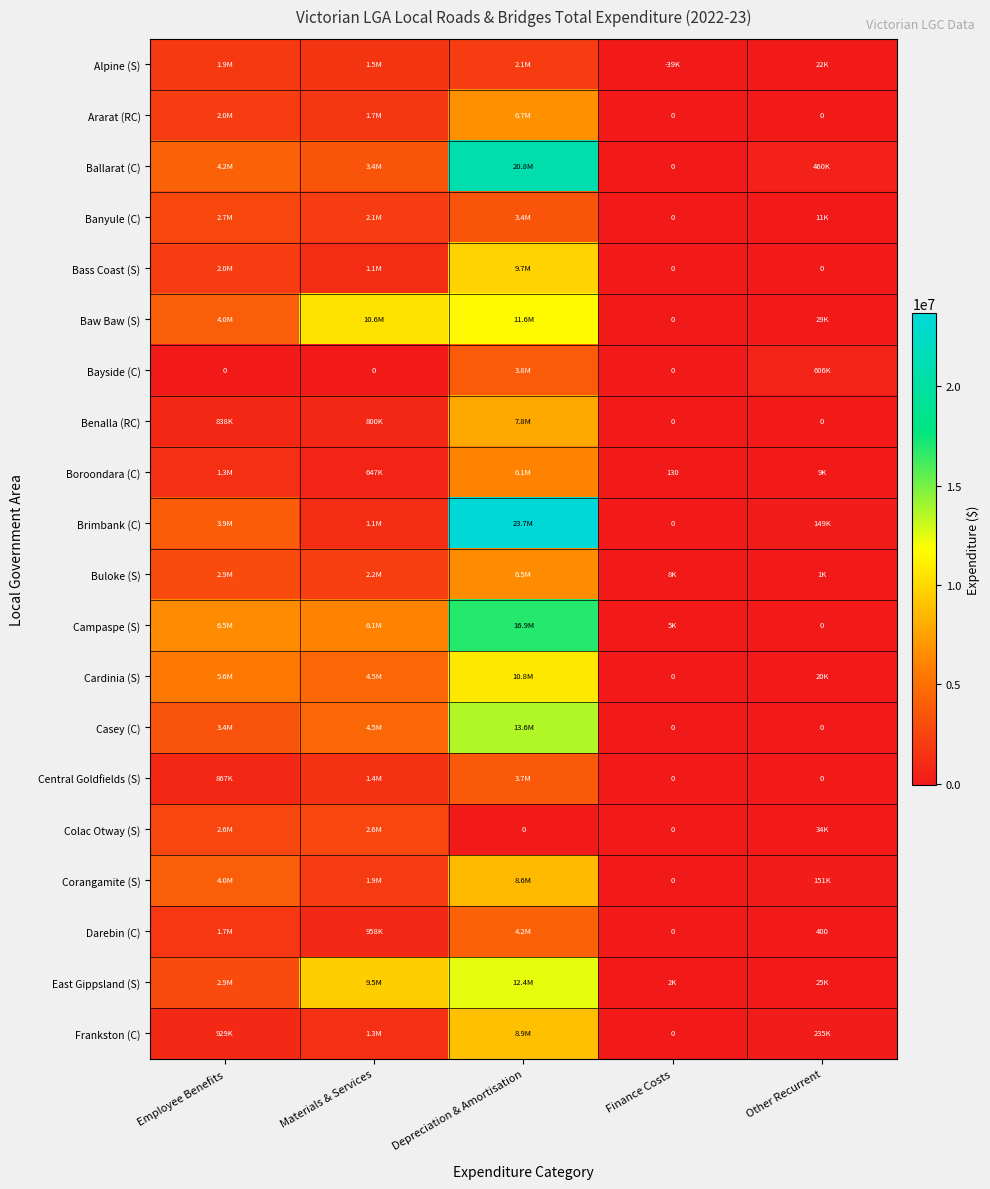

Read the Alpine (S) value at Depreciation & Amortisation.

2086091.5